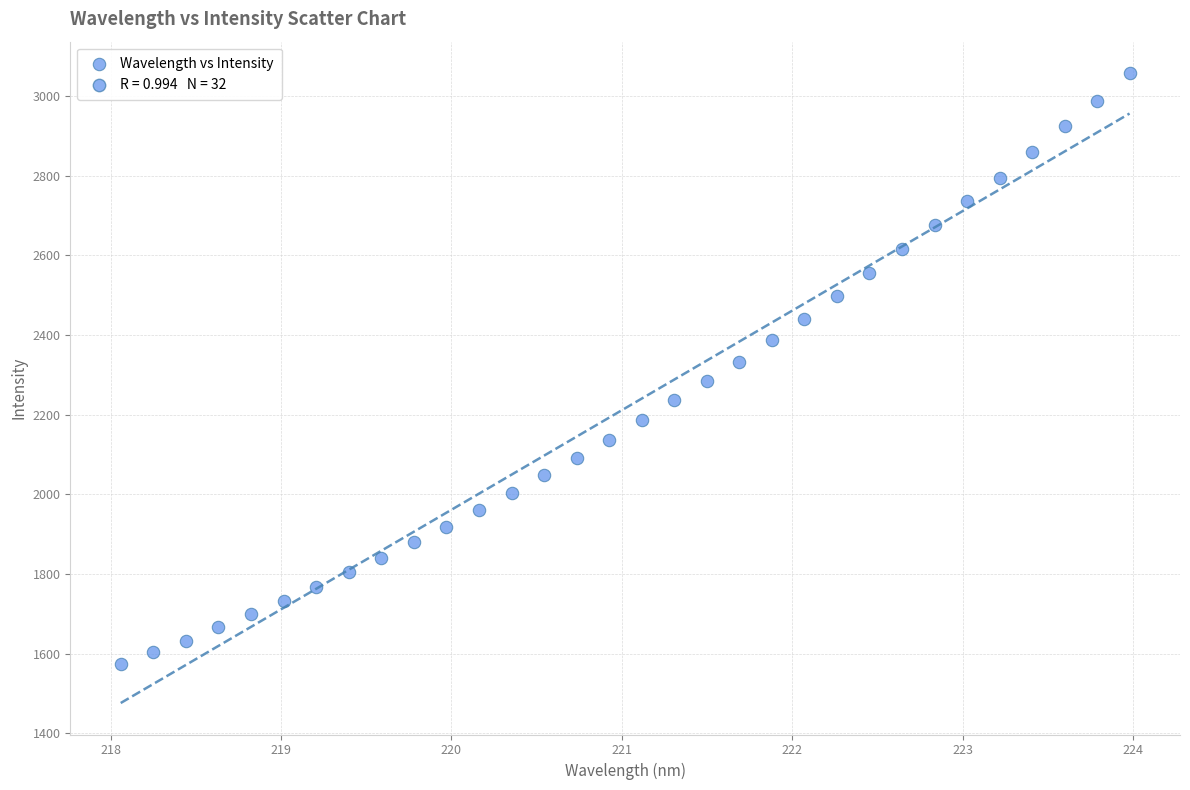

What is the range of Y values (max minus min)?

1483.3